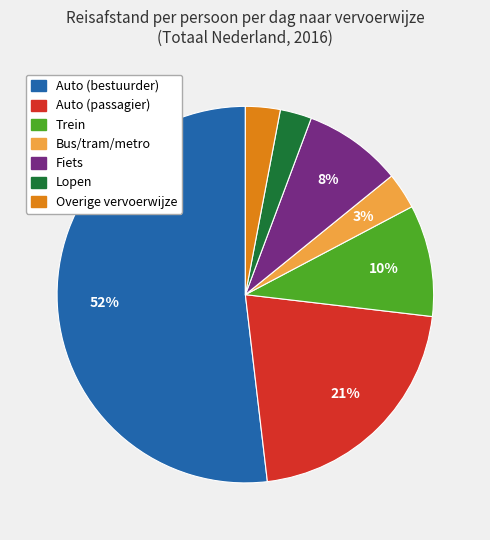

Is it true that Trein is 10% of the pie?

True